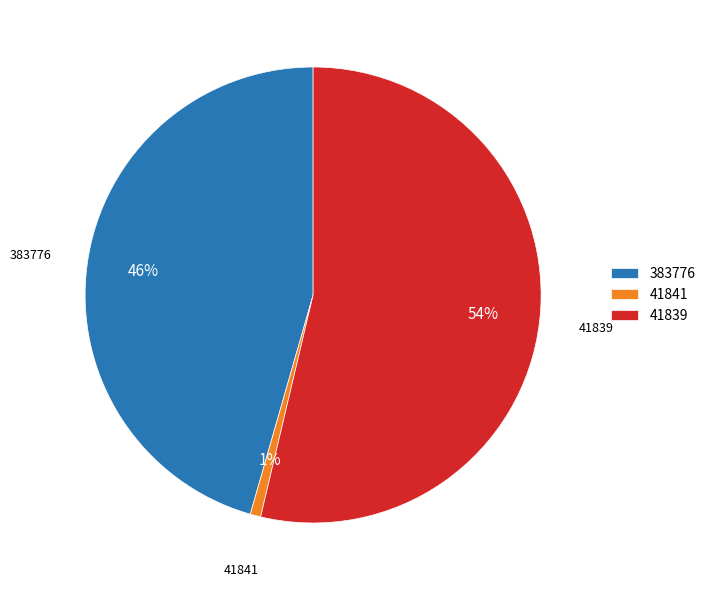

Do 41839 and 41841 together represent more than half of the pie?

Yes